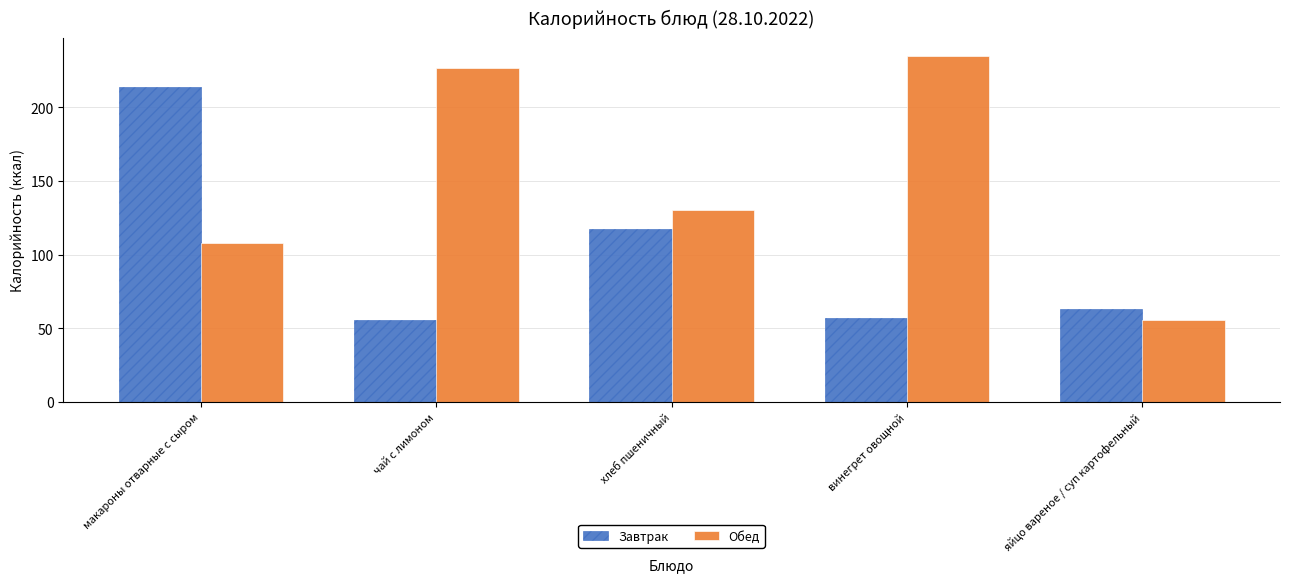

What is the total value across all series at винегрет овощной?

291.9